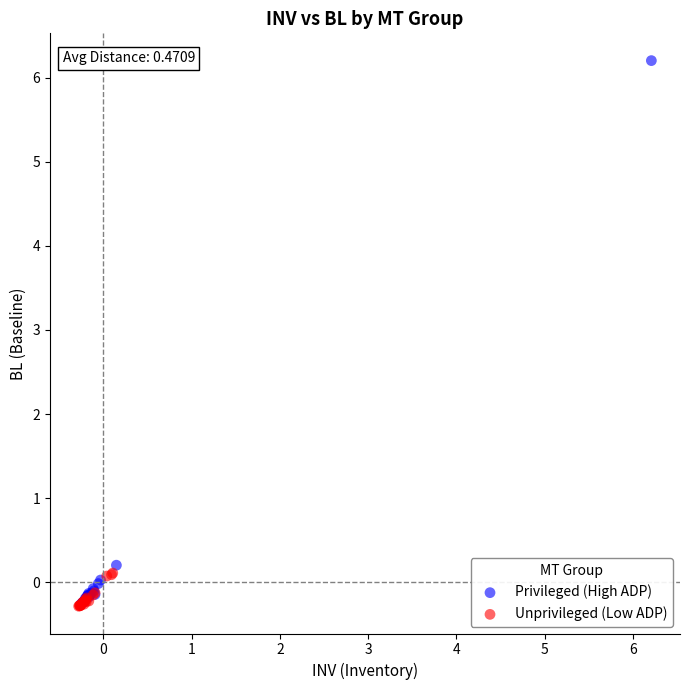

Which series has the largest Y range (max minus min)?

Privileged (High ADP)